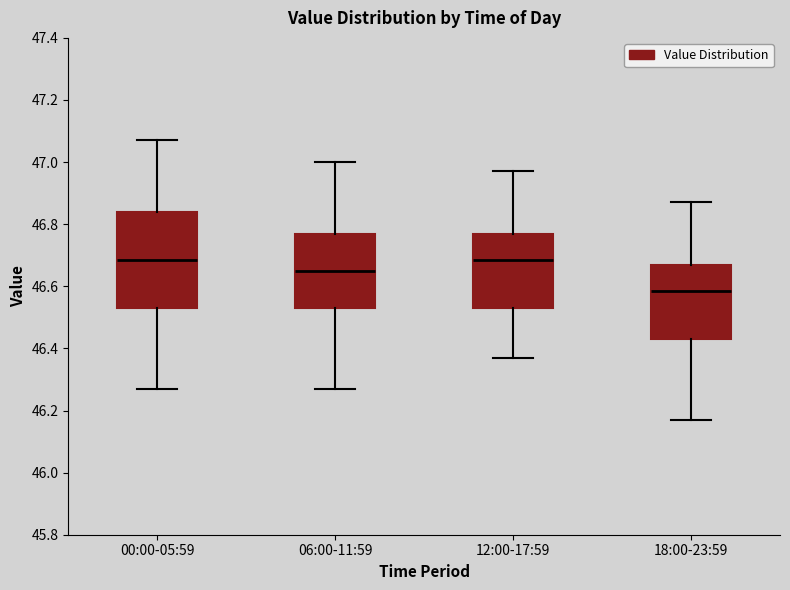

Which box is the tallest, from its lower edge to its upper edge?

00:00-05:59